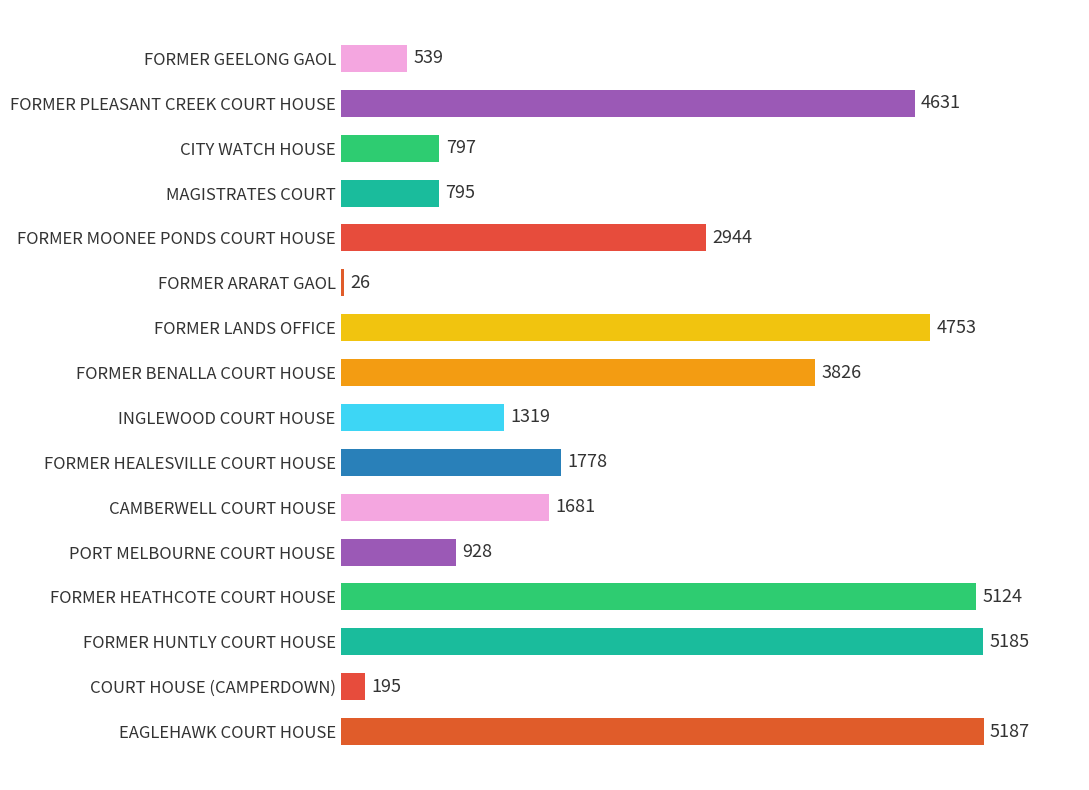

What is the average value?

2482